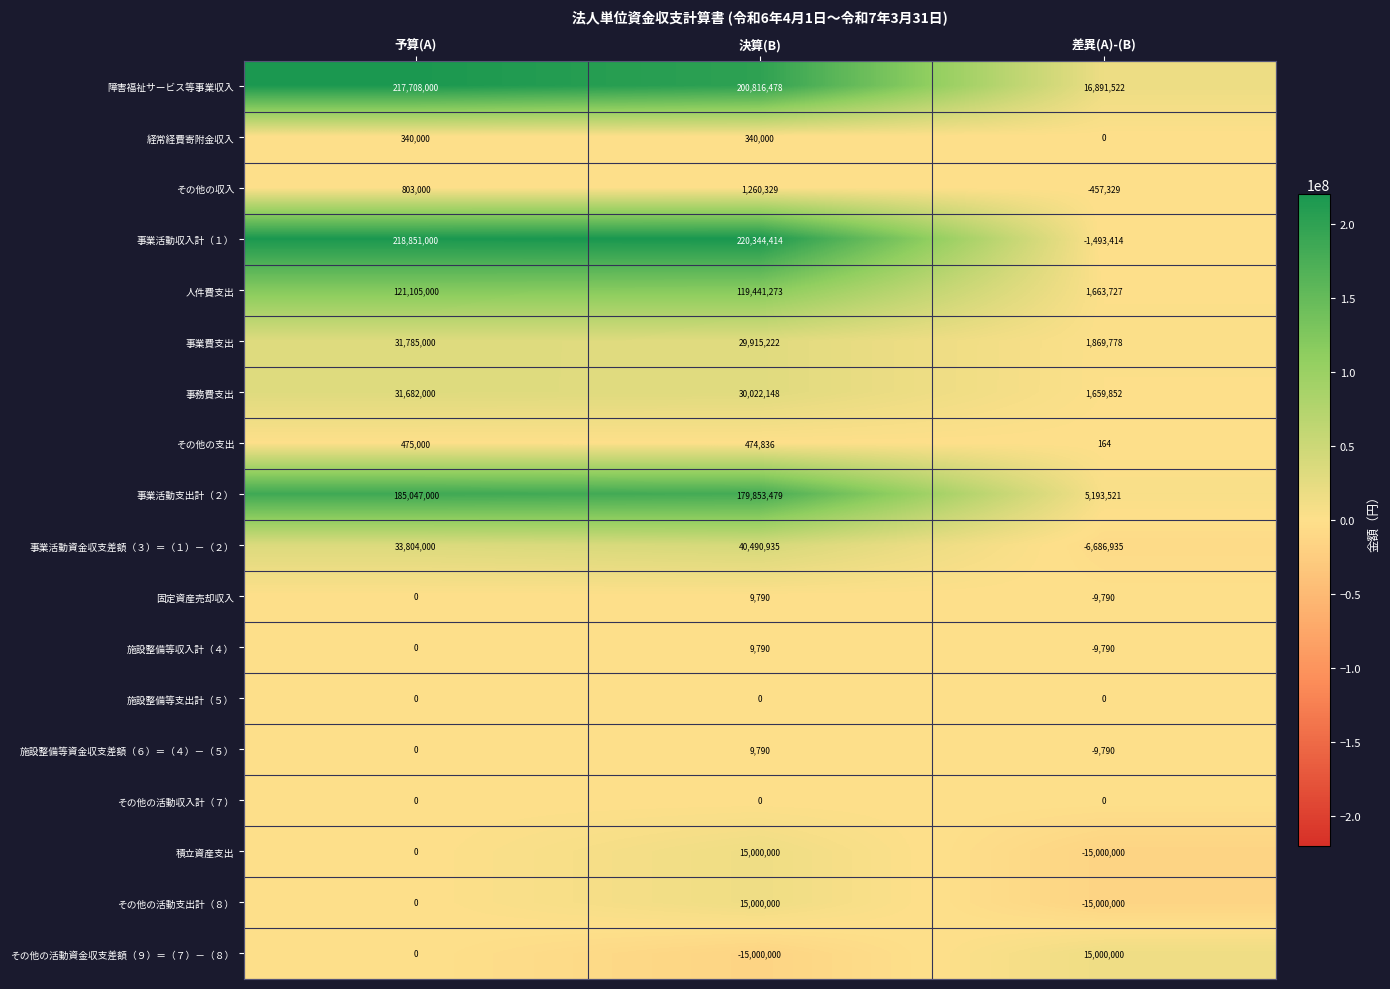

Count the number of categories in the chart.

3